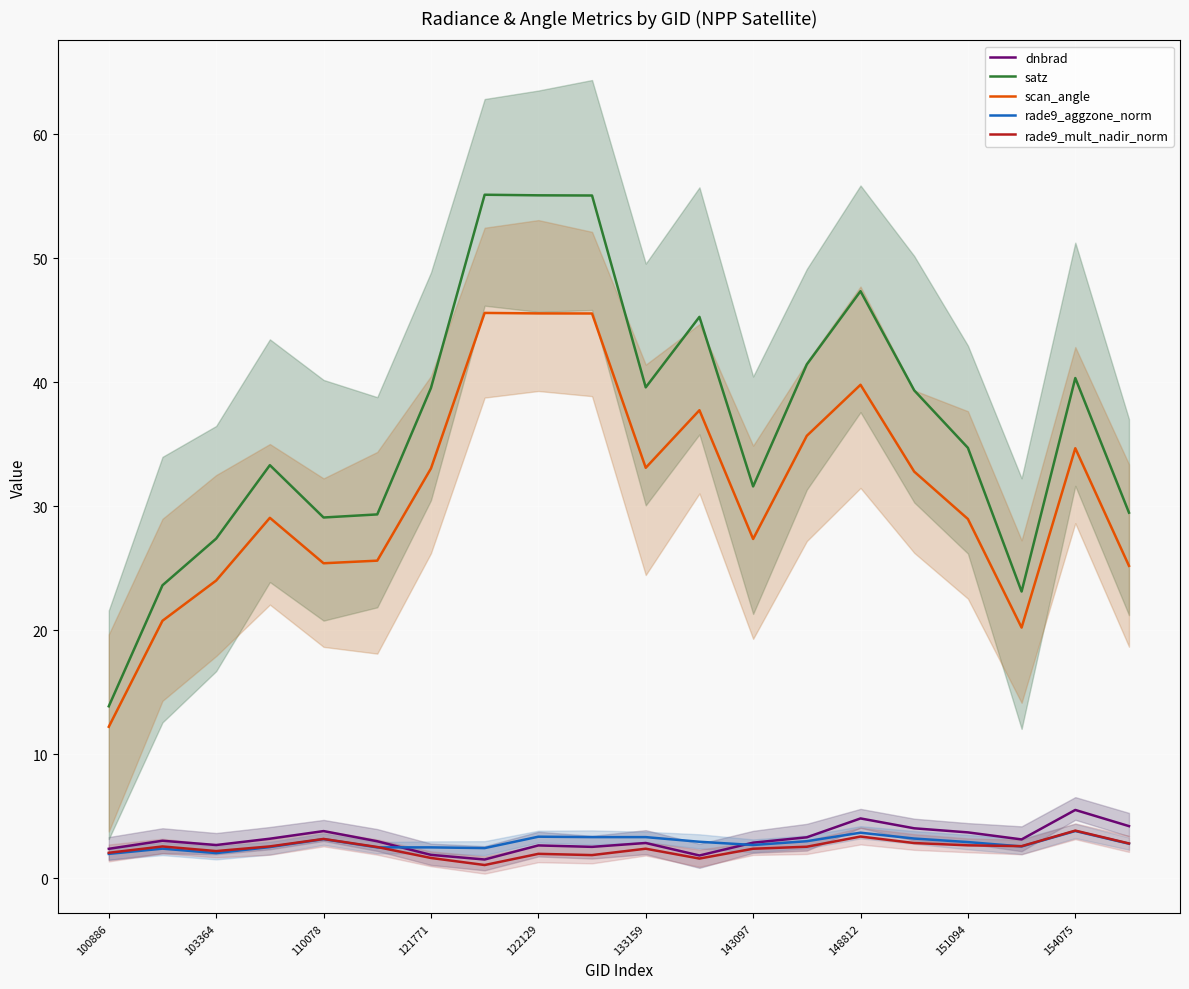

What is the difference between the highest and lowest values at 100886?

11.9